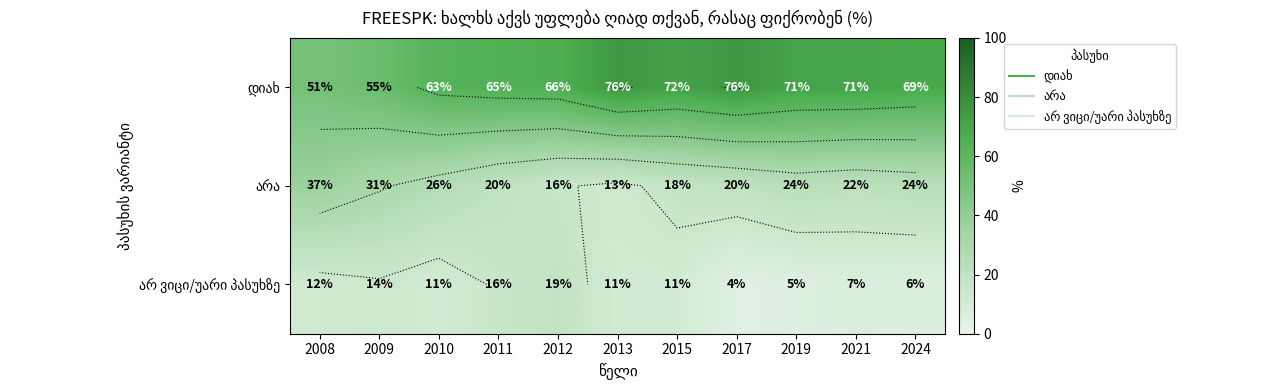

What value does the არა series have at 2015, to the nearest 5?

20